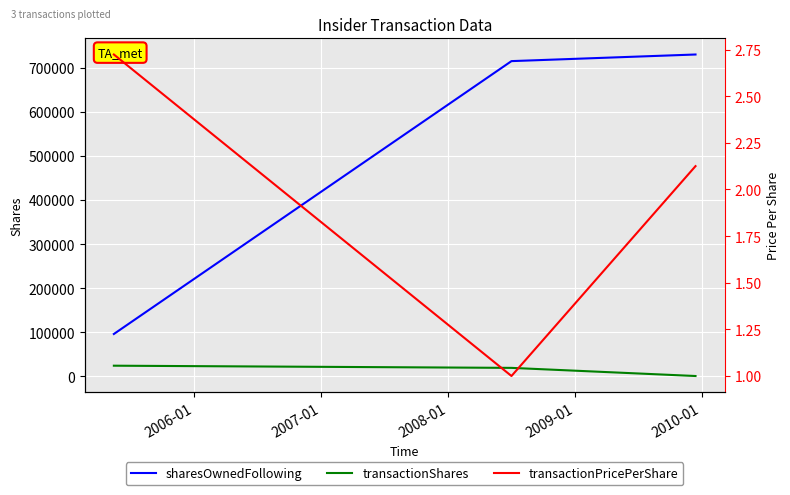

Is this an area chart (filled region under the line)?

No